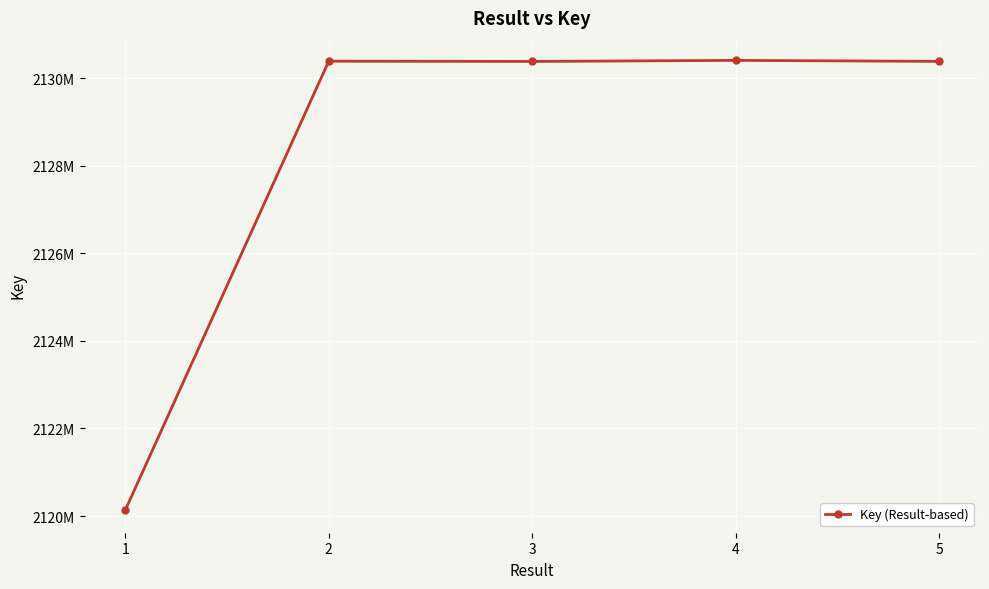

Is this an area chart (filled region under the line)?

No